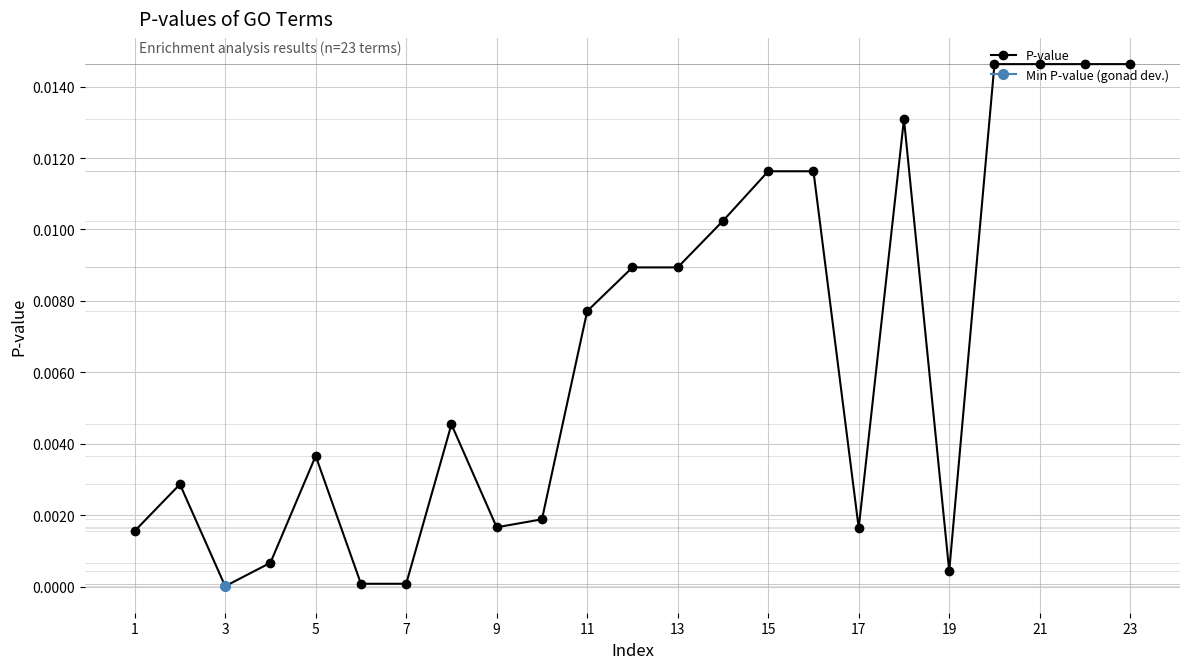

At which category does P-value reach its first local valley?

3